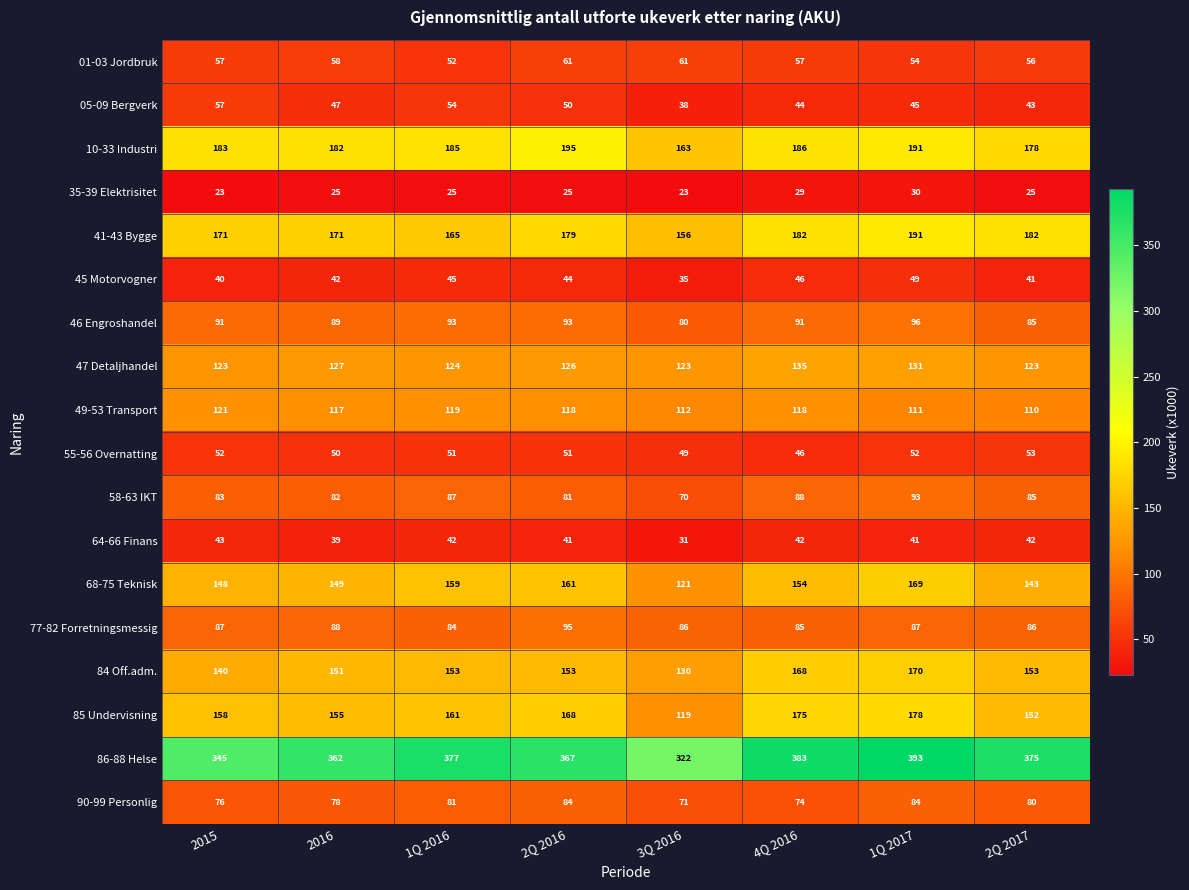

What is the difference between the highest and lowest values at 1Q 2016?

352